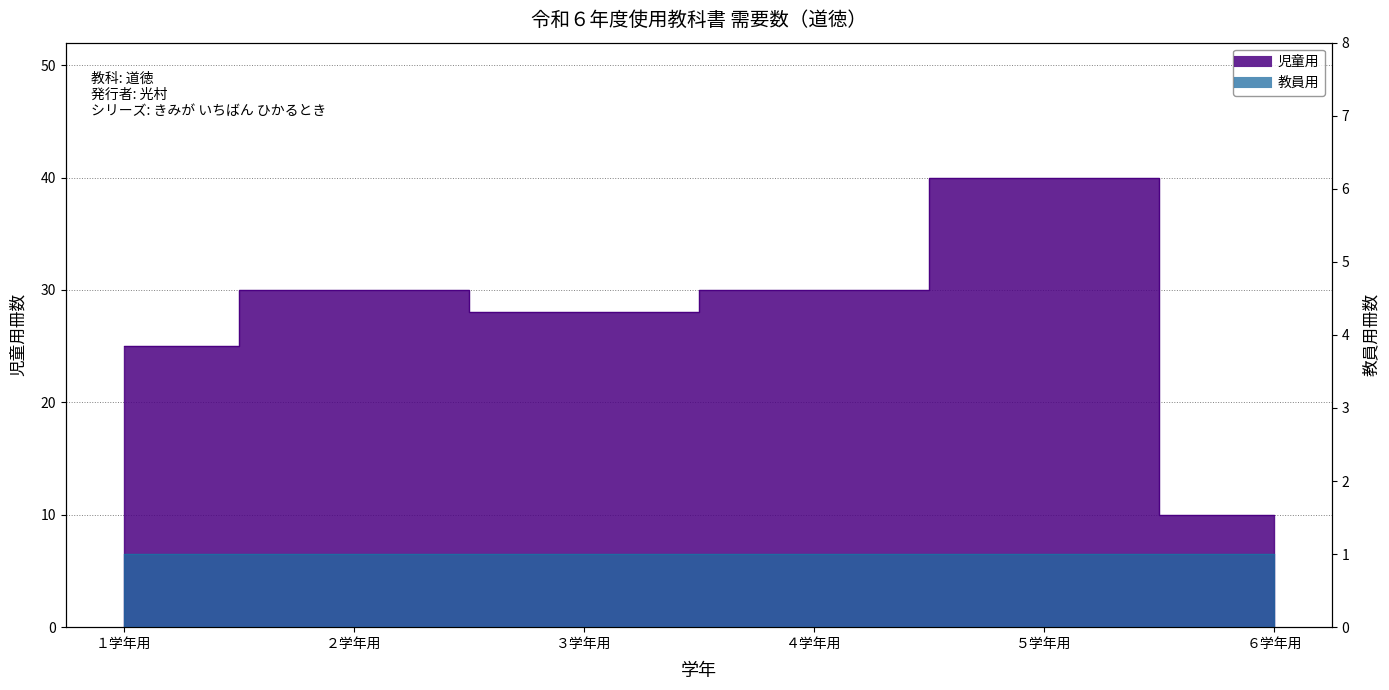

True or false: the data shows 13 at ６学年用.

False